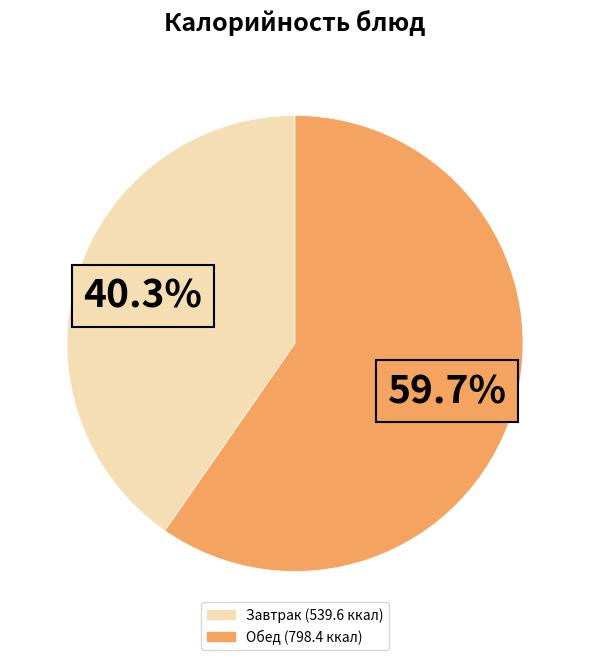

How many slices are in this pie chart?

2